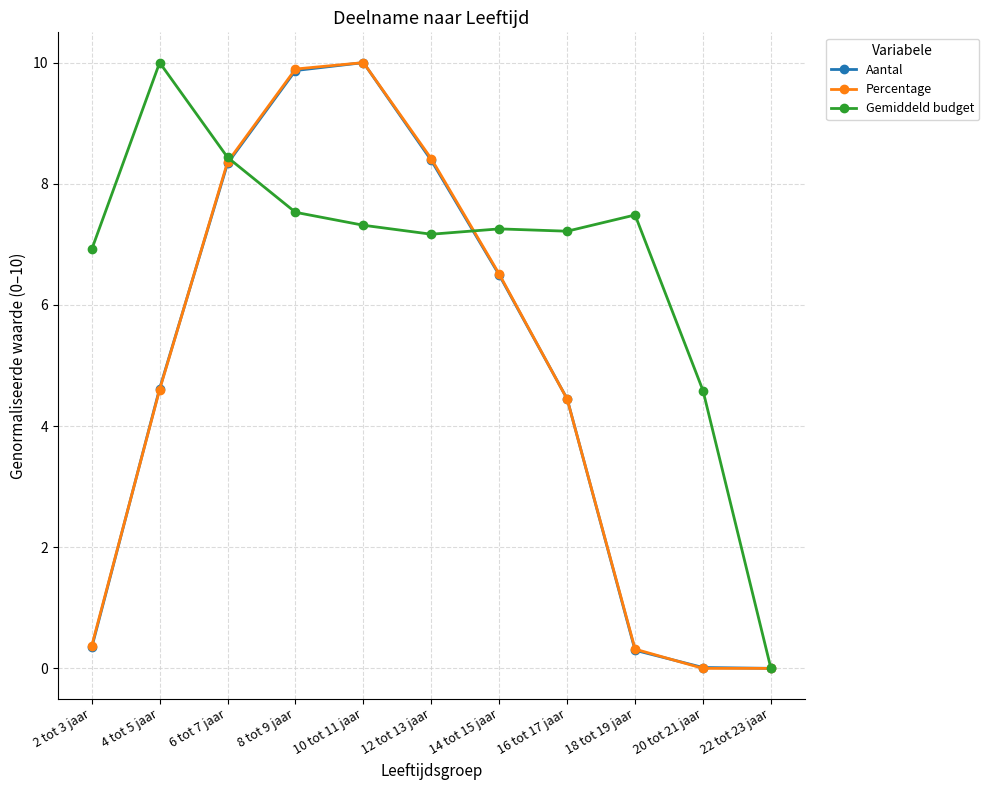

How many data points in Aantal are above 4?

7